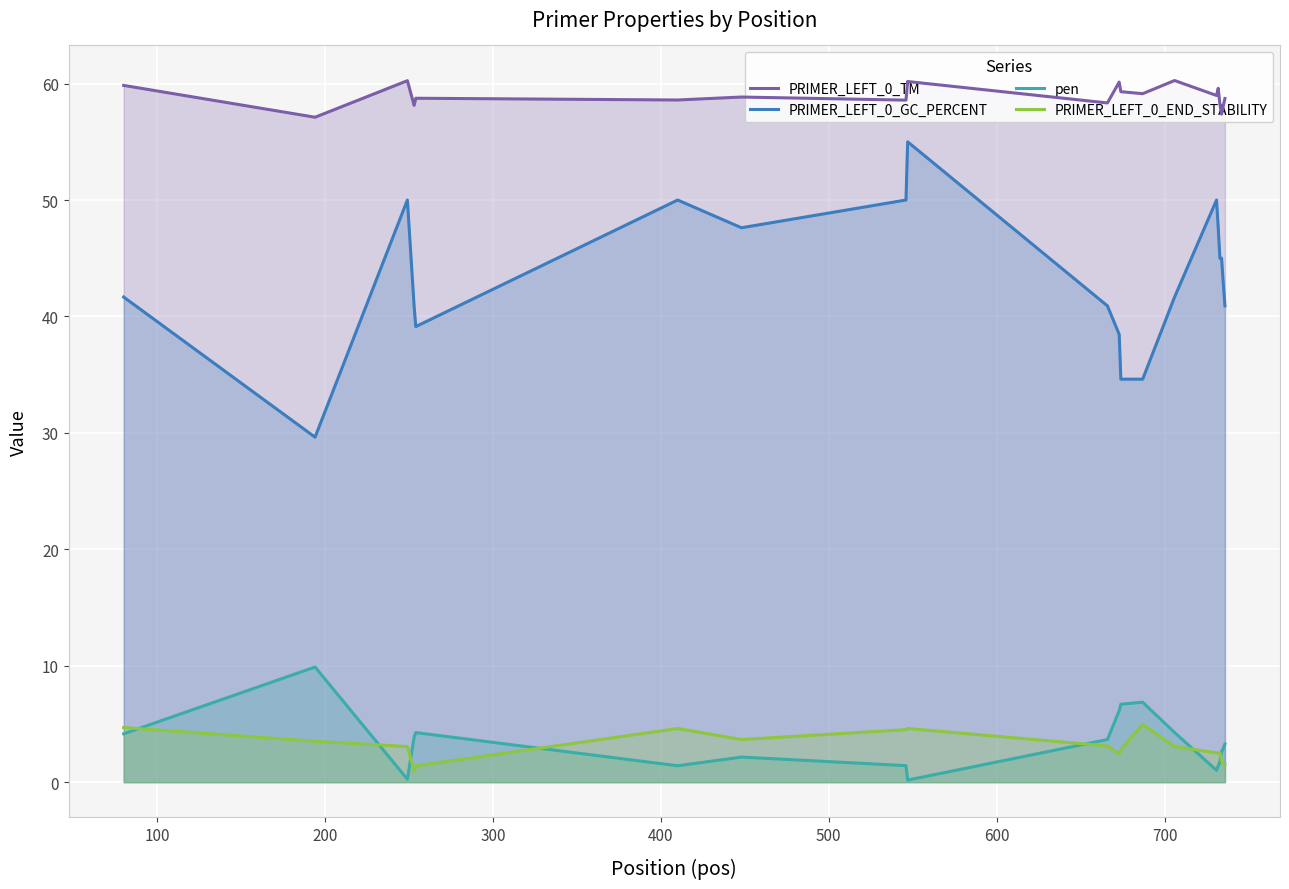

What is the average value of the PRIMER_LEFT_0_END_STABILITY series?

3.0